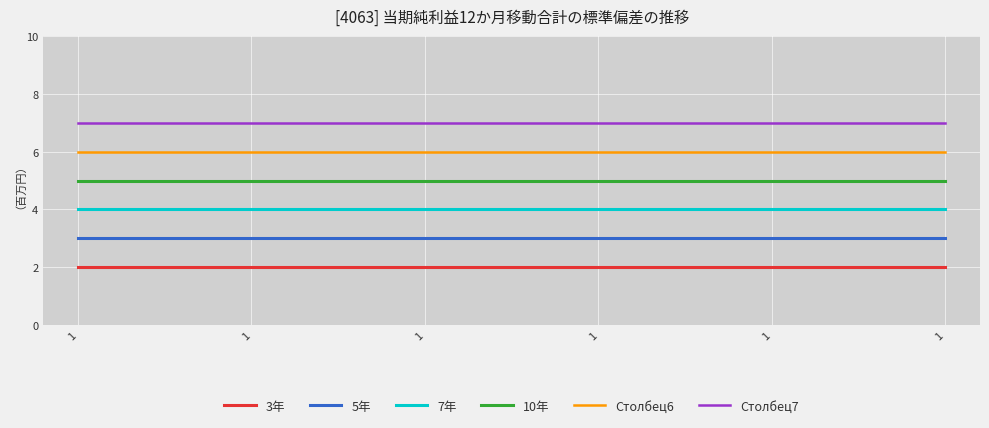

Which category has the lowest value in the Столбец7 series?

1